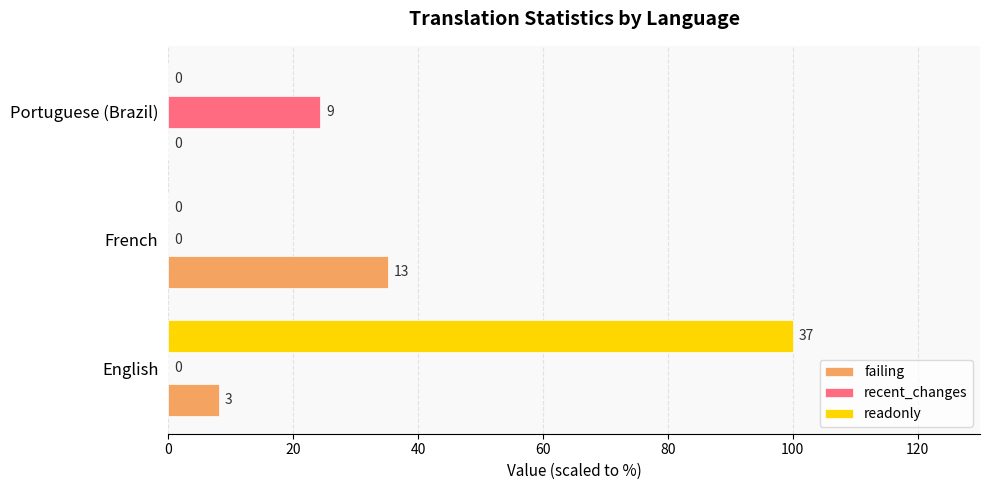

Is the value of readonly at Portuguese (Brazil) greater than the value of failing at French?

No